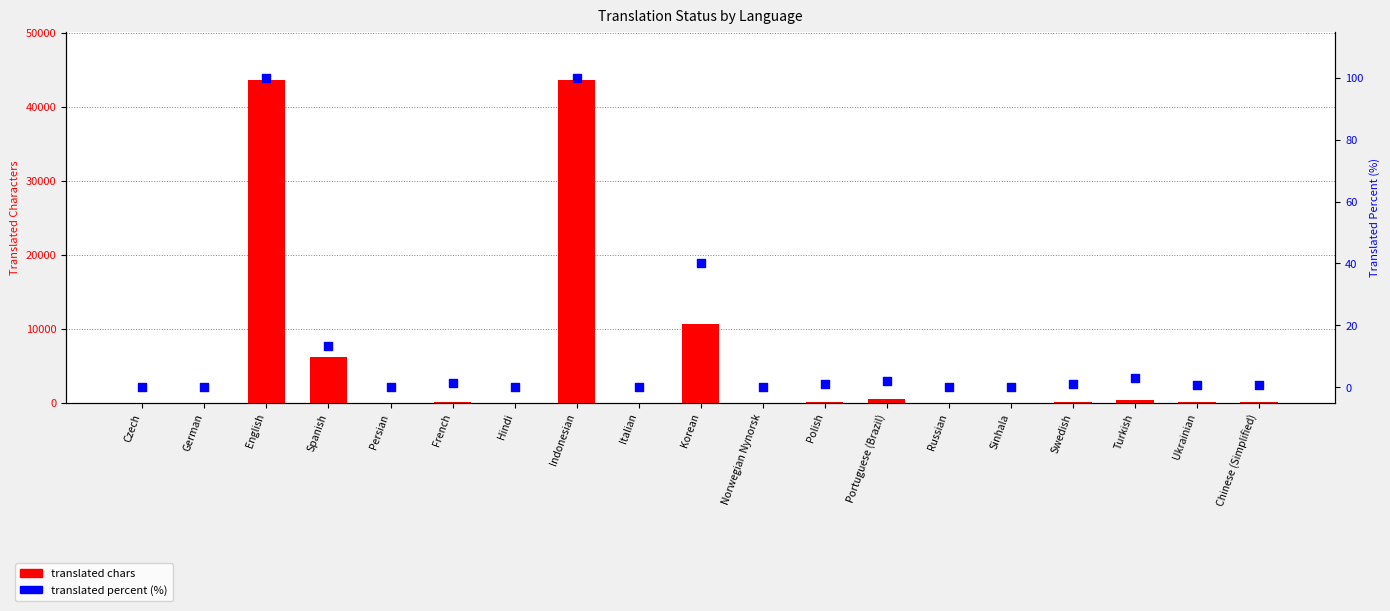

Which series has the largest Y range (max minus min)?

translated chars